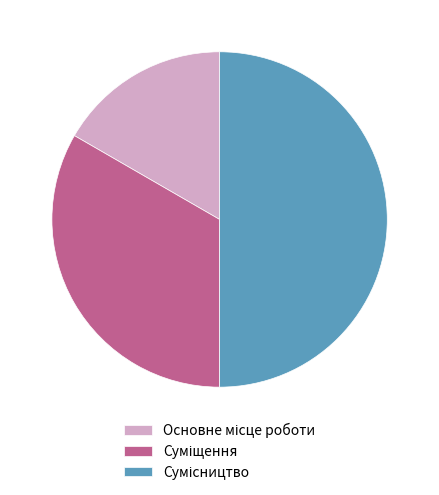

To the nearest percent, what is the difference between the largest and smallest slice percentages?

33%